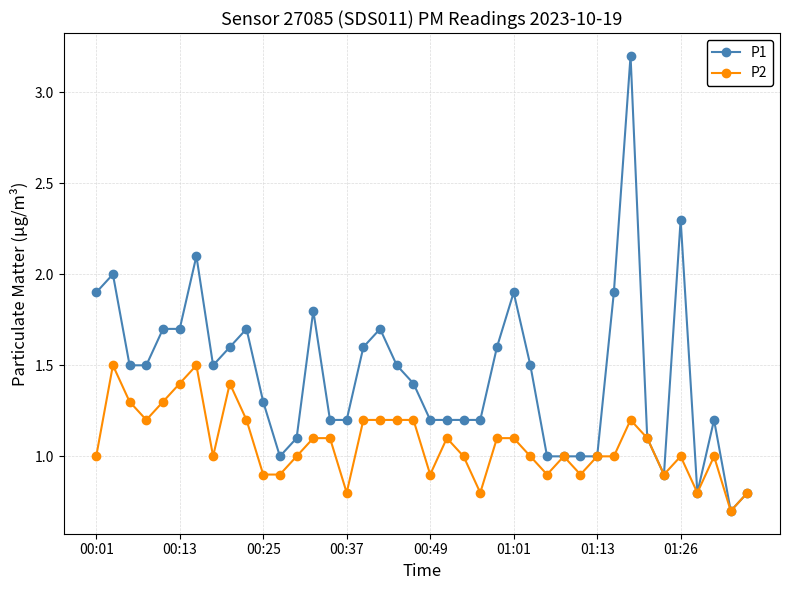

How many lines are shown in the chart?

2